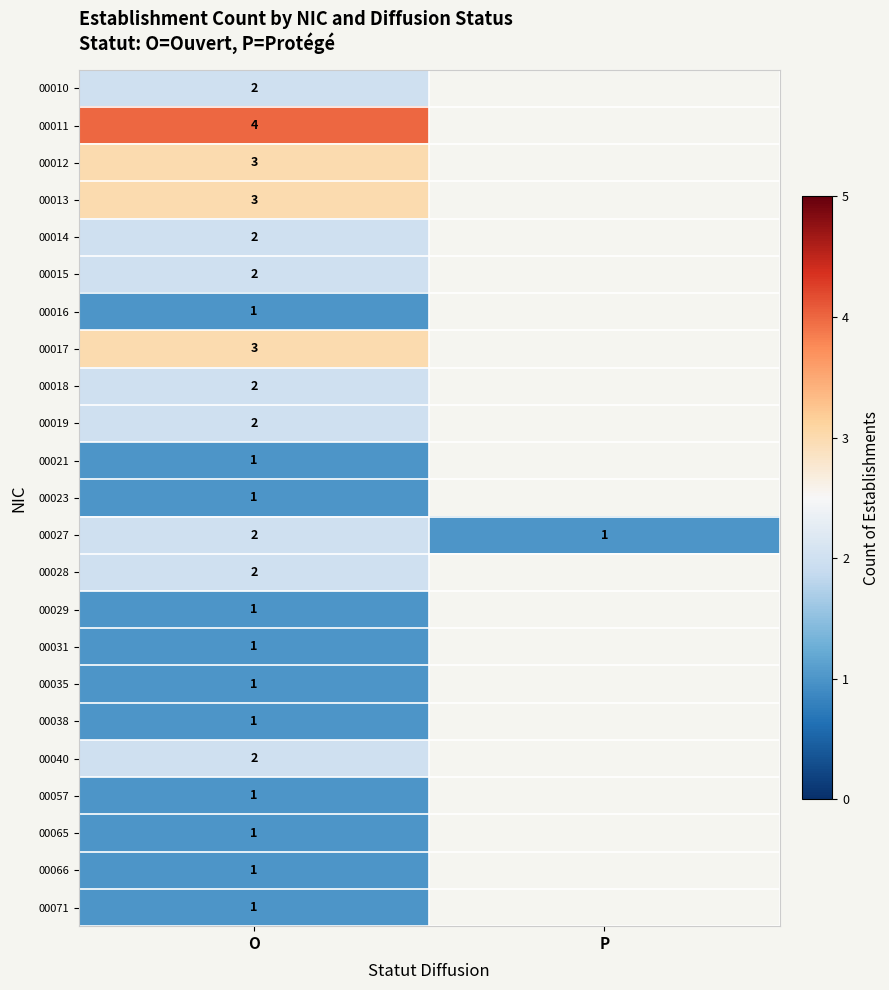

What is the maximum value shown in the chart?

4.0